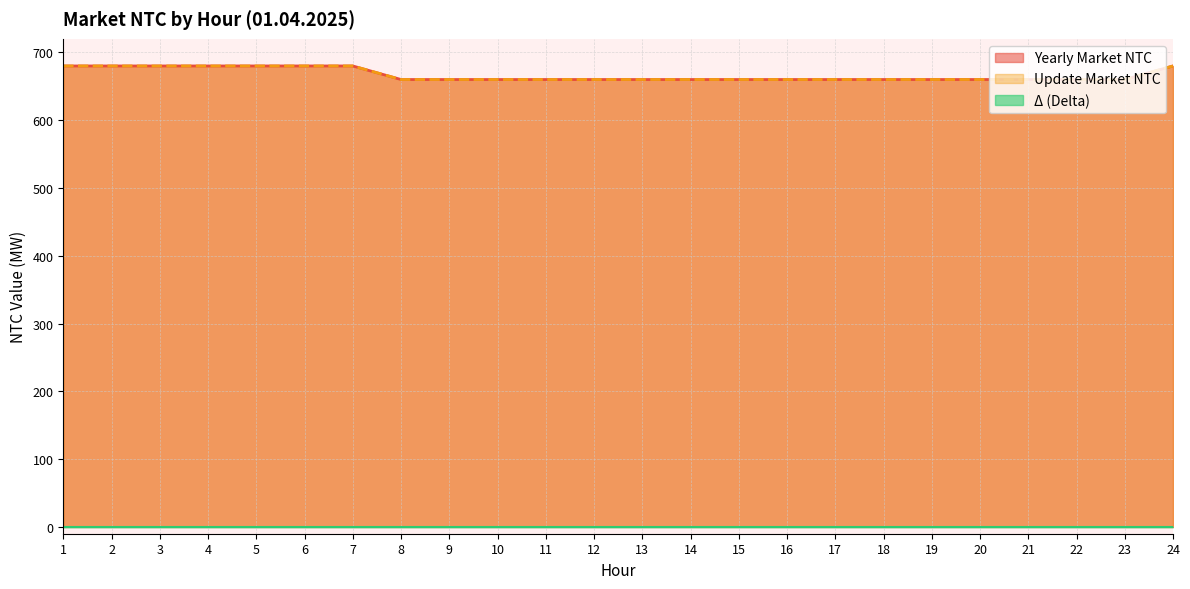

True or false: Update Market NTC and Yearly Market NTC intersect in this chart.

False